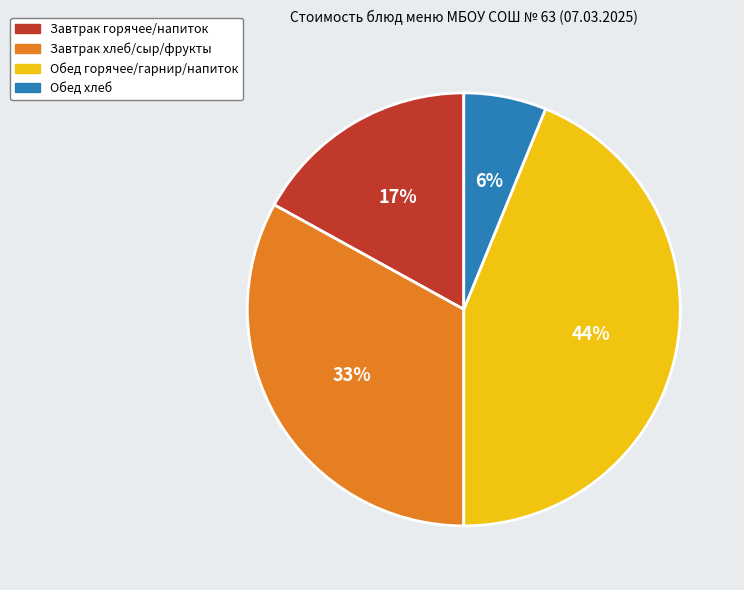

Is there a majority slice in this chart?

No